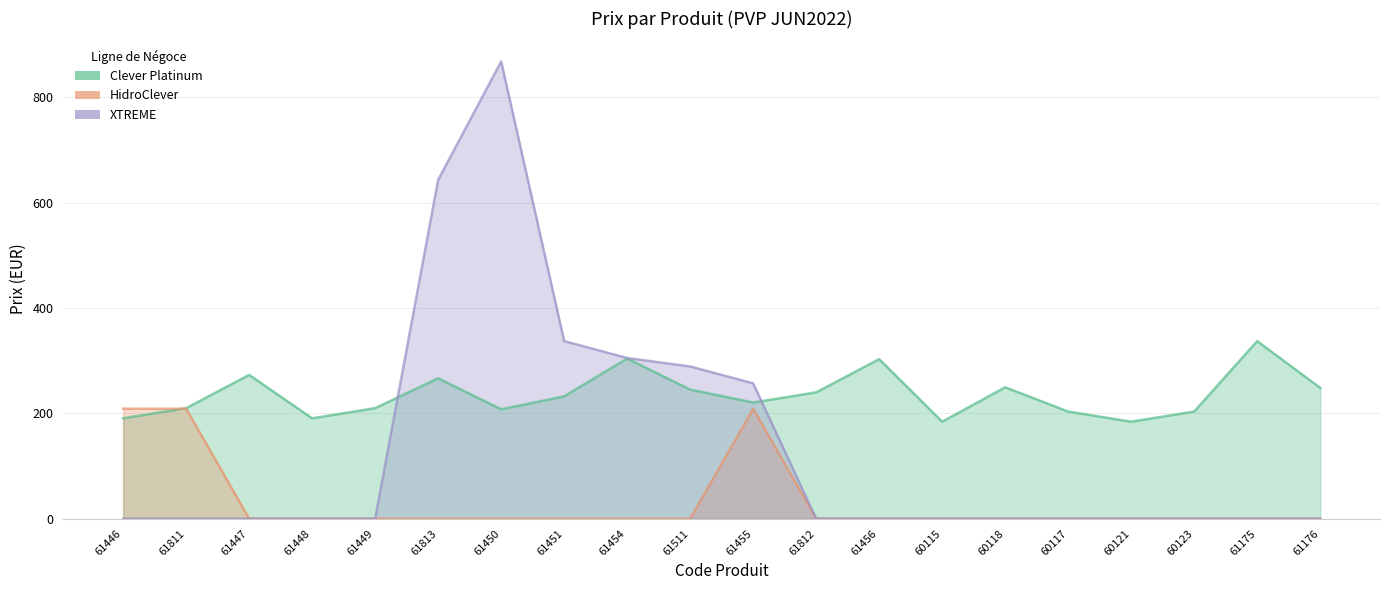

At which label does Clever Platinum reach its peak?

61175